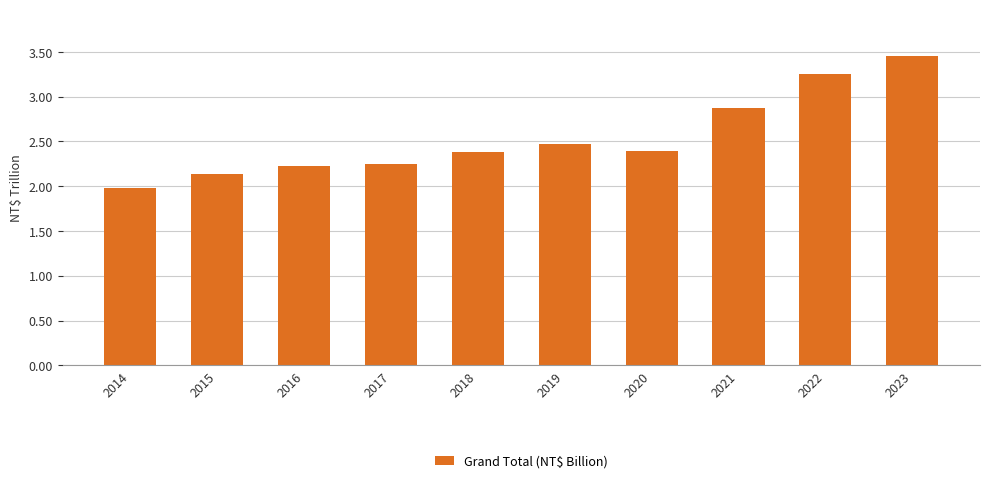

What is the ratio of the value at 2017 to the value at 2015?

1.1